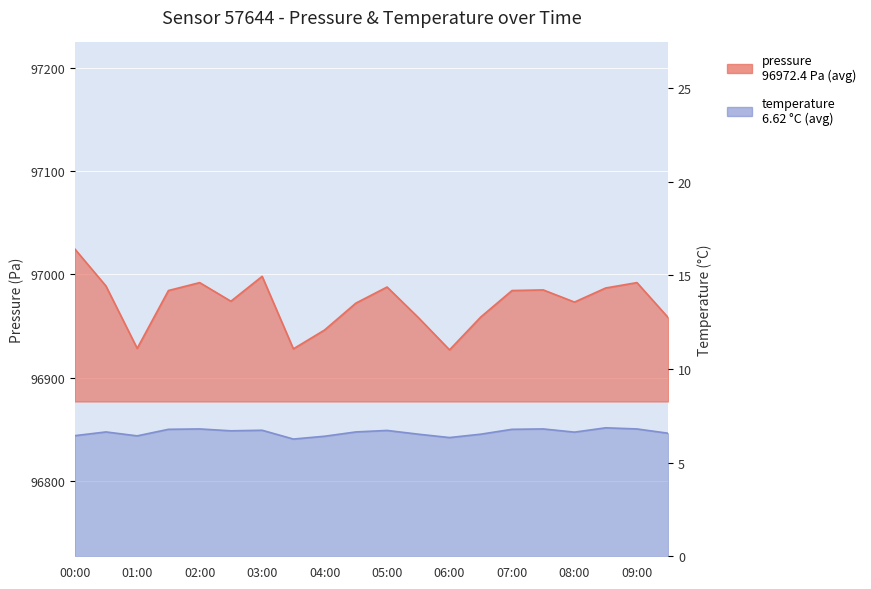

What is the average value of the temperature series?

6.6